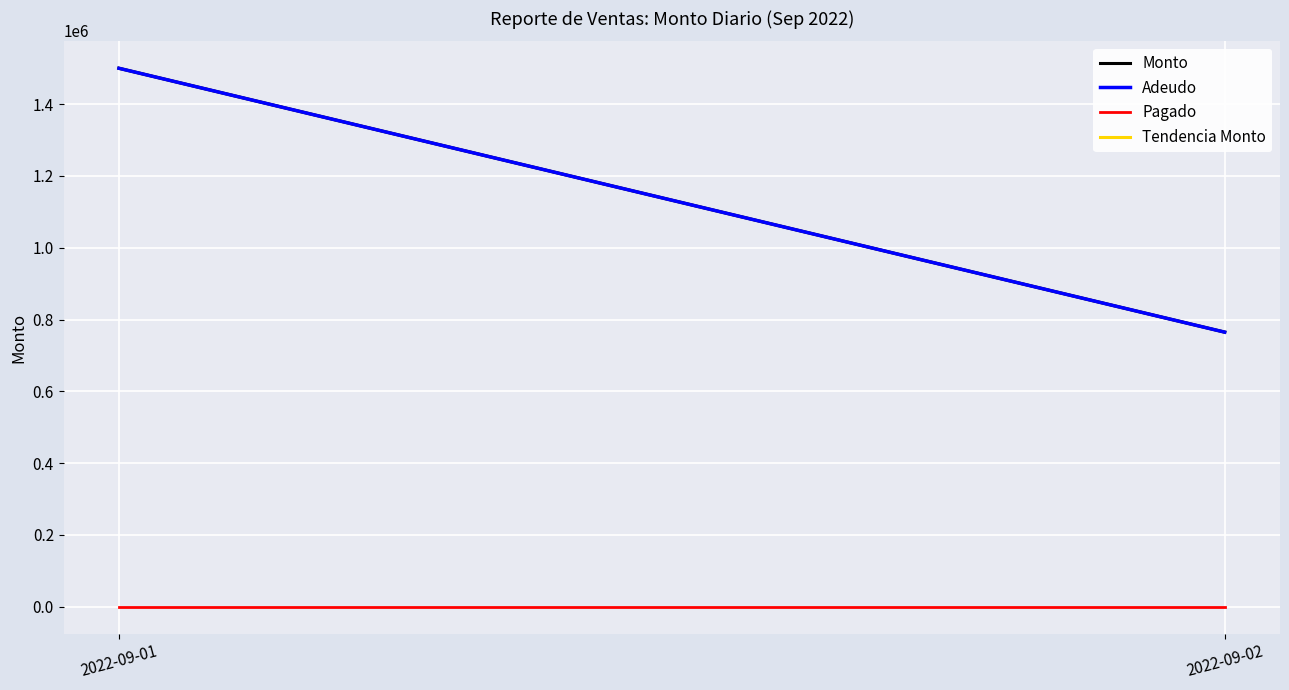

Which has a higher value, 2022-09-02 or 2022-09-01?

2022-09-01